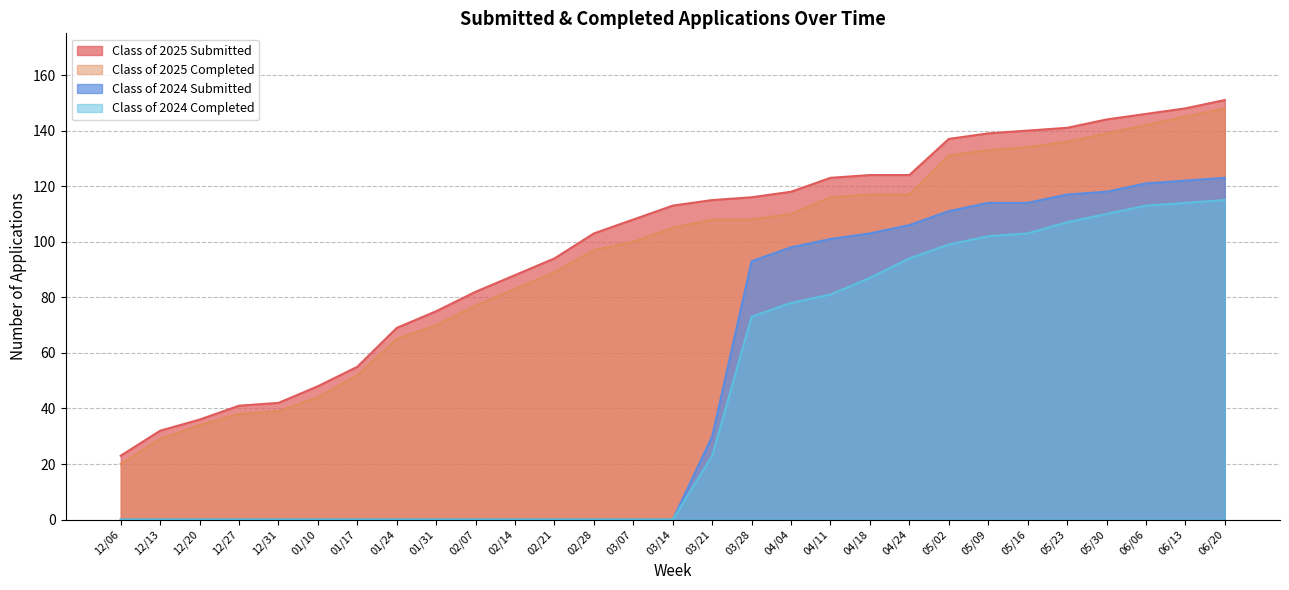

True or false: Class of 2024 Completed and Class of 2024 Submitted cross at least once.

False